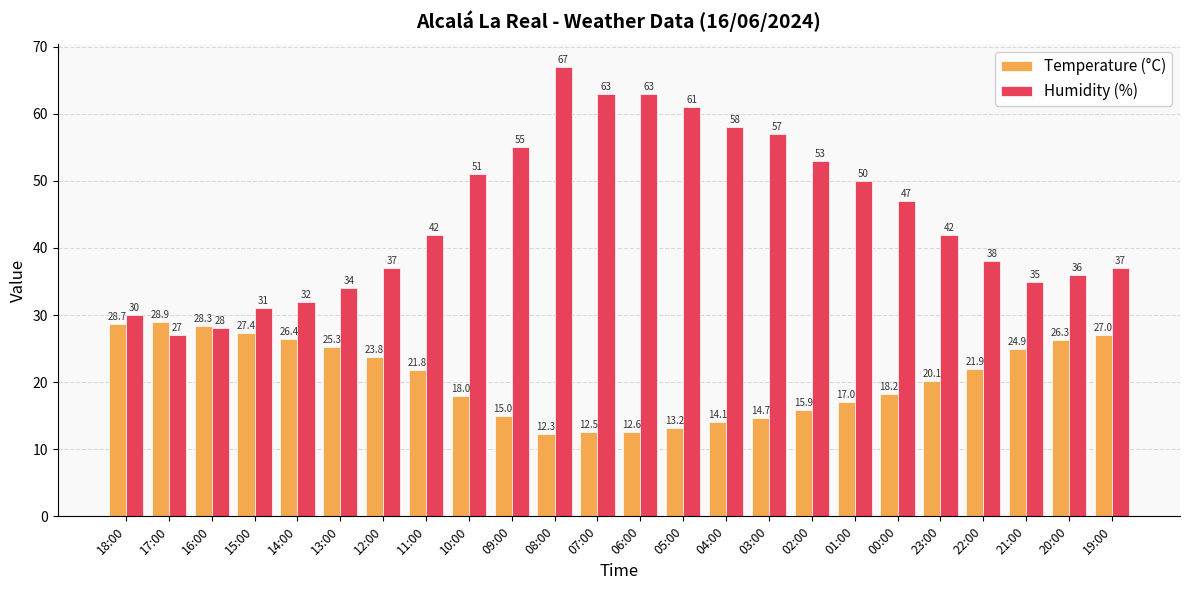

What is the label of the 13th bar from the right?

07:00